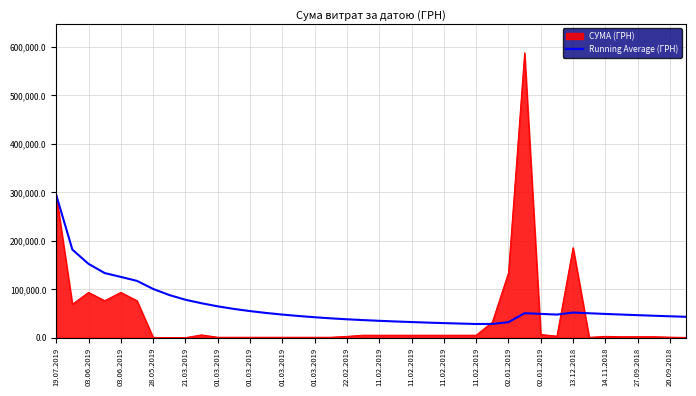

Which series has the widest spread of values?

СУМА (ГРН)